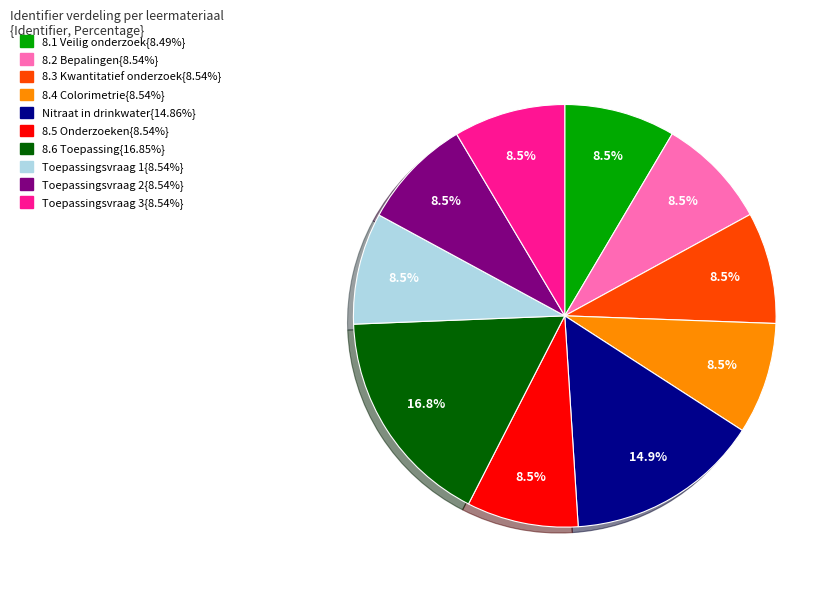

Is there any slice that represents more than half of the pie?

No